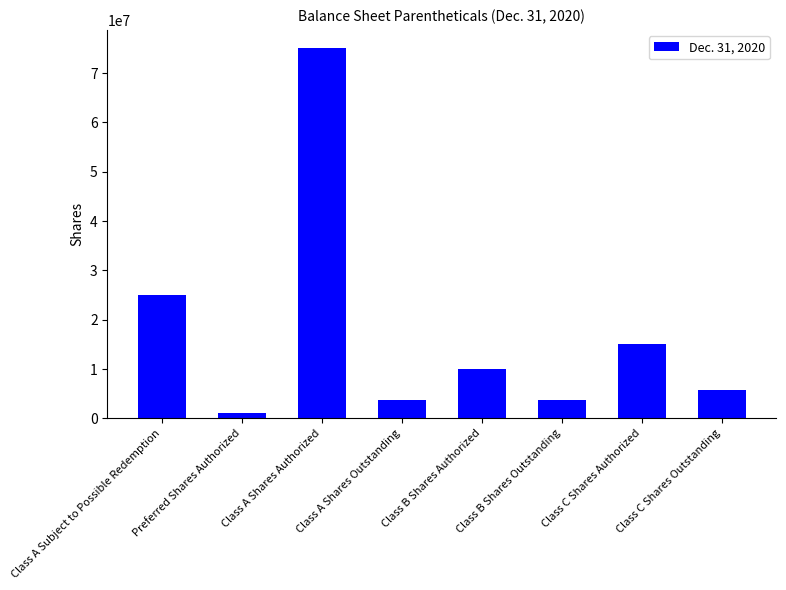

At which label is the value closest to 38000000?

Class A Subject to Possible Redemption